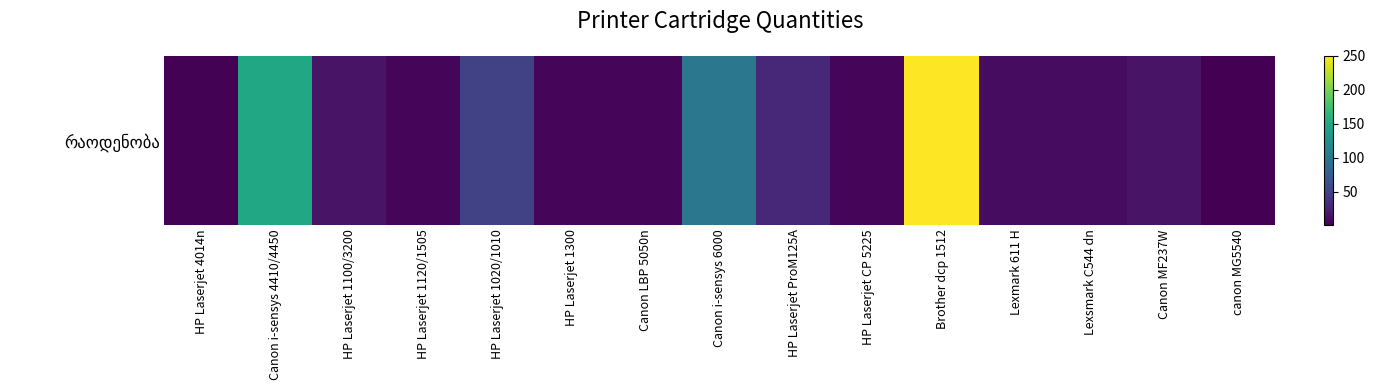

Where is the data nearest to the value 126?

Canon i-sensys 4410/4450